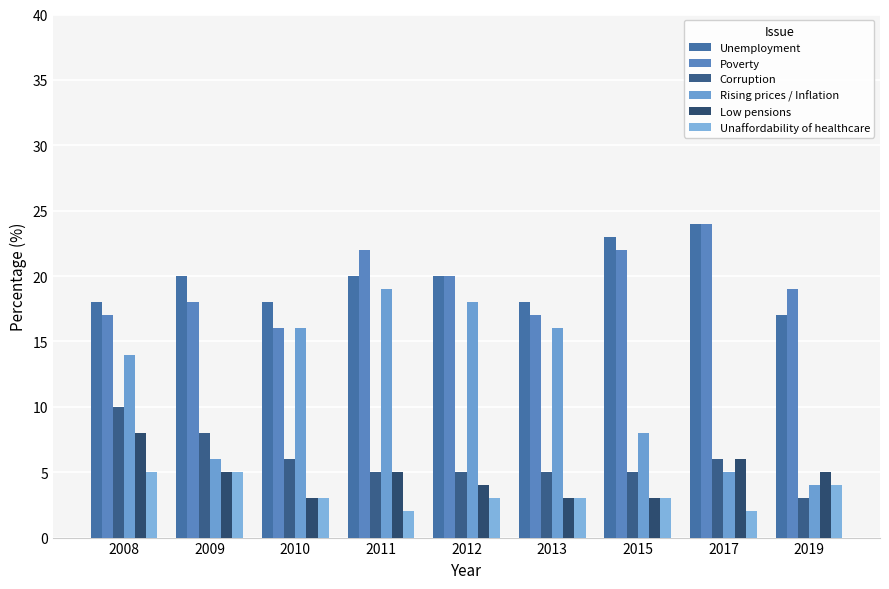

Which series has the largest total across all categories?

Unemployment